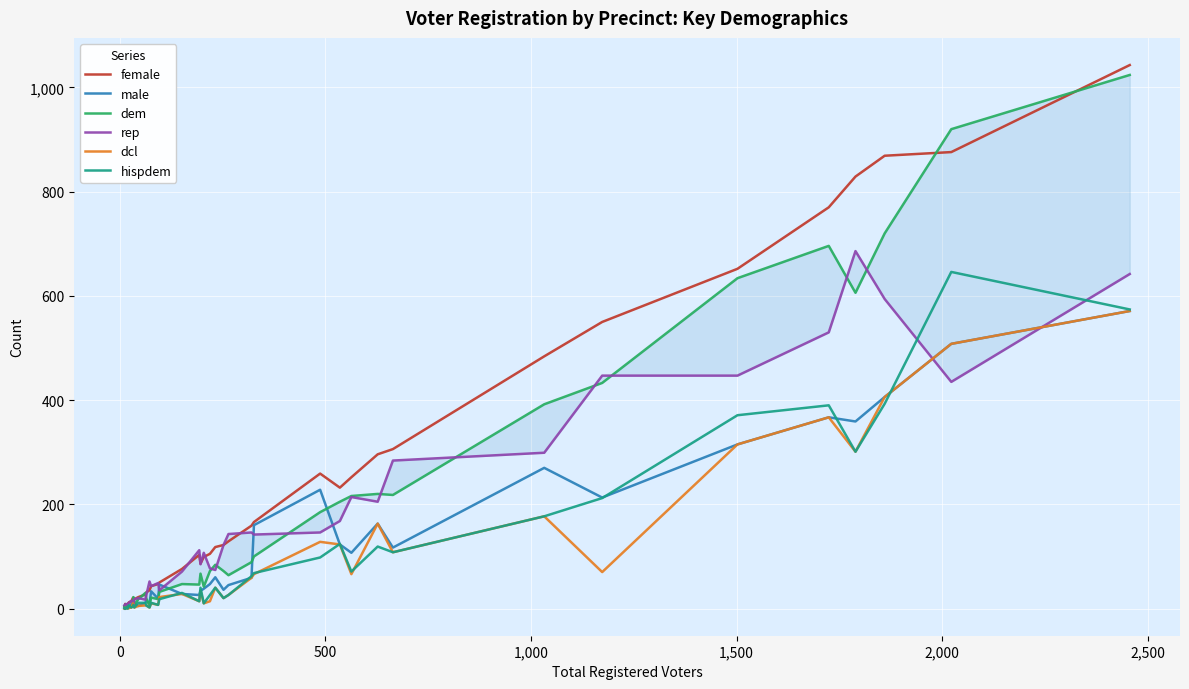

Does the chart display data point markers on the line(s)?

No